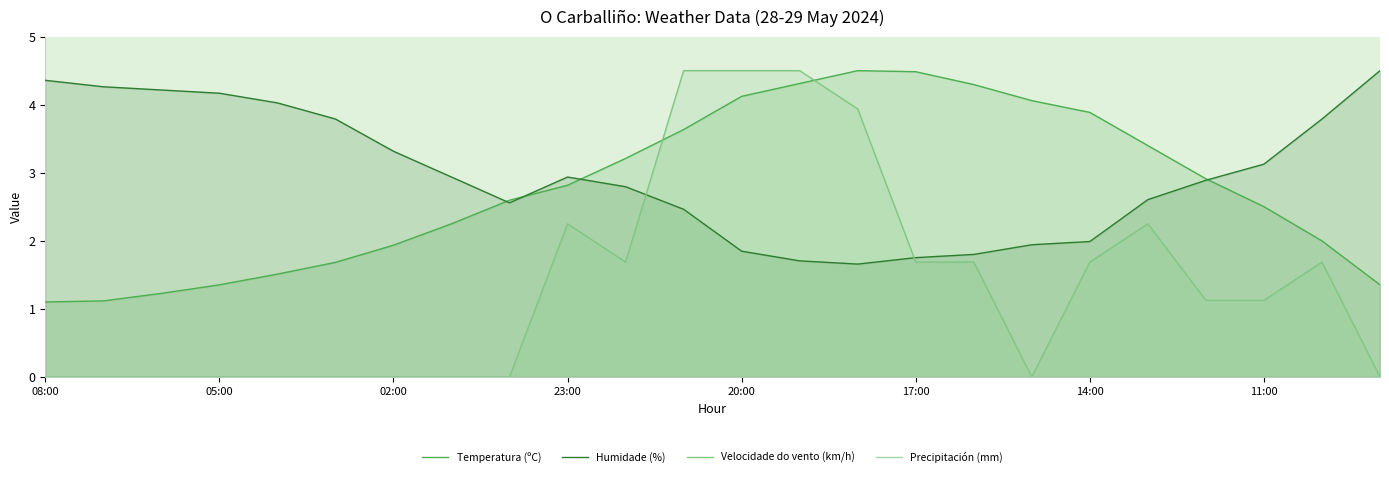

How many intersections are there between Humidade (%) and Velocidade do vento (km/h)?

2